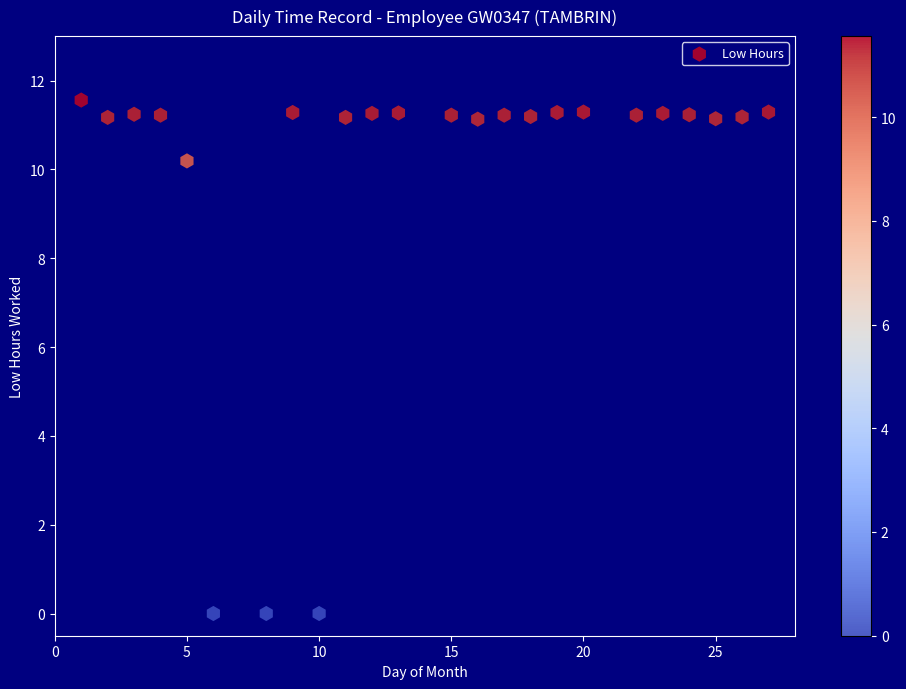

What is the range of Y values (max minus min)?

11.6